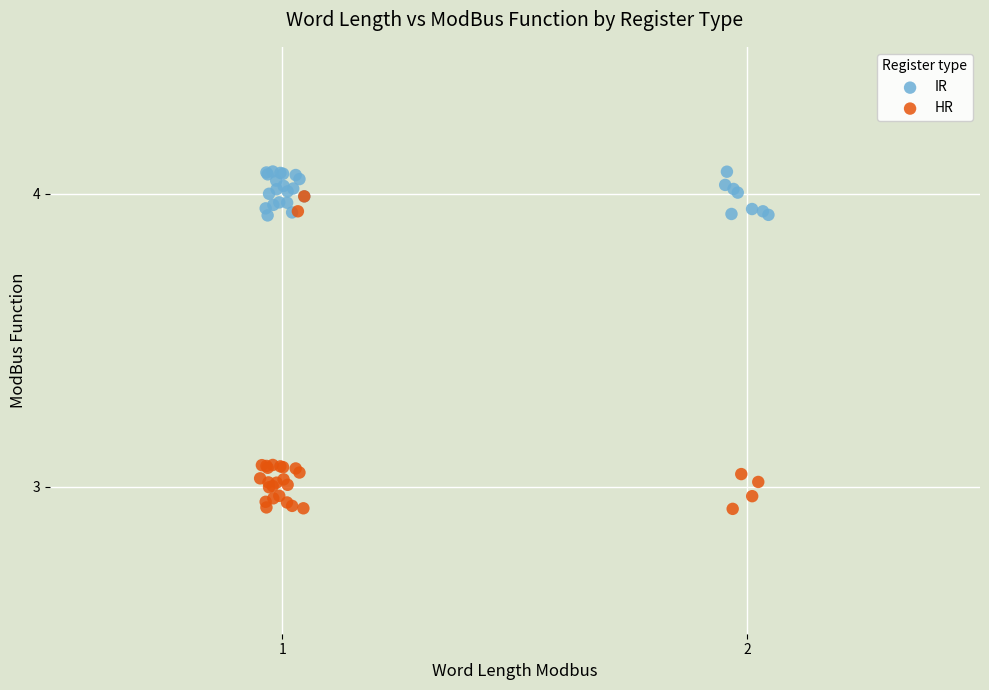

Which series contains the highest Y value?

IR